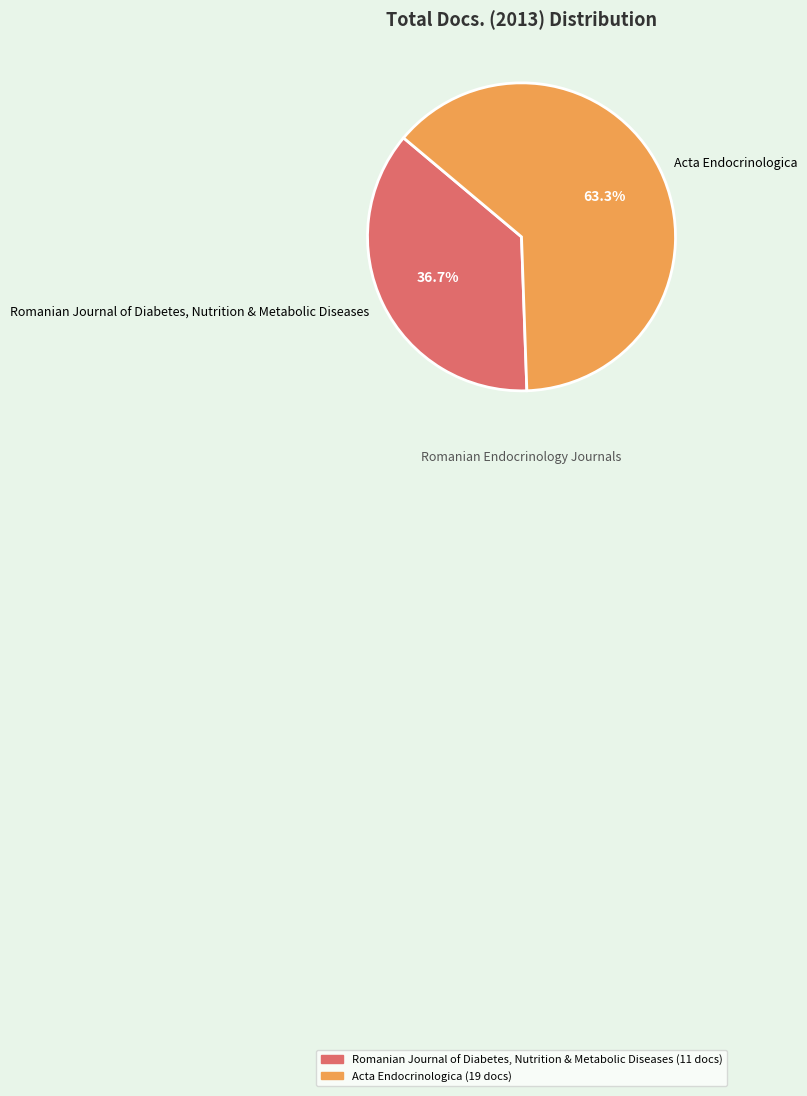

What portion of the pie excludes Acta Endocrinologica?

36.7%